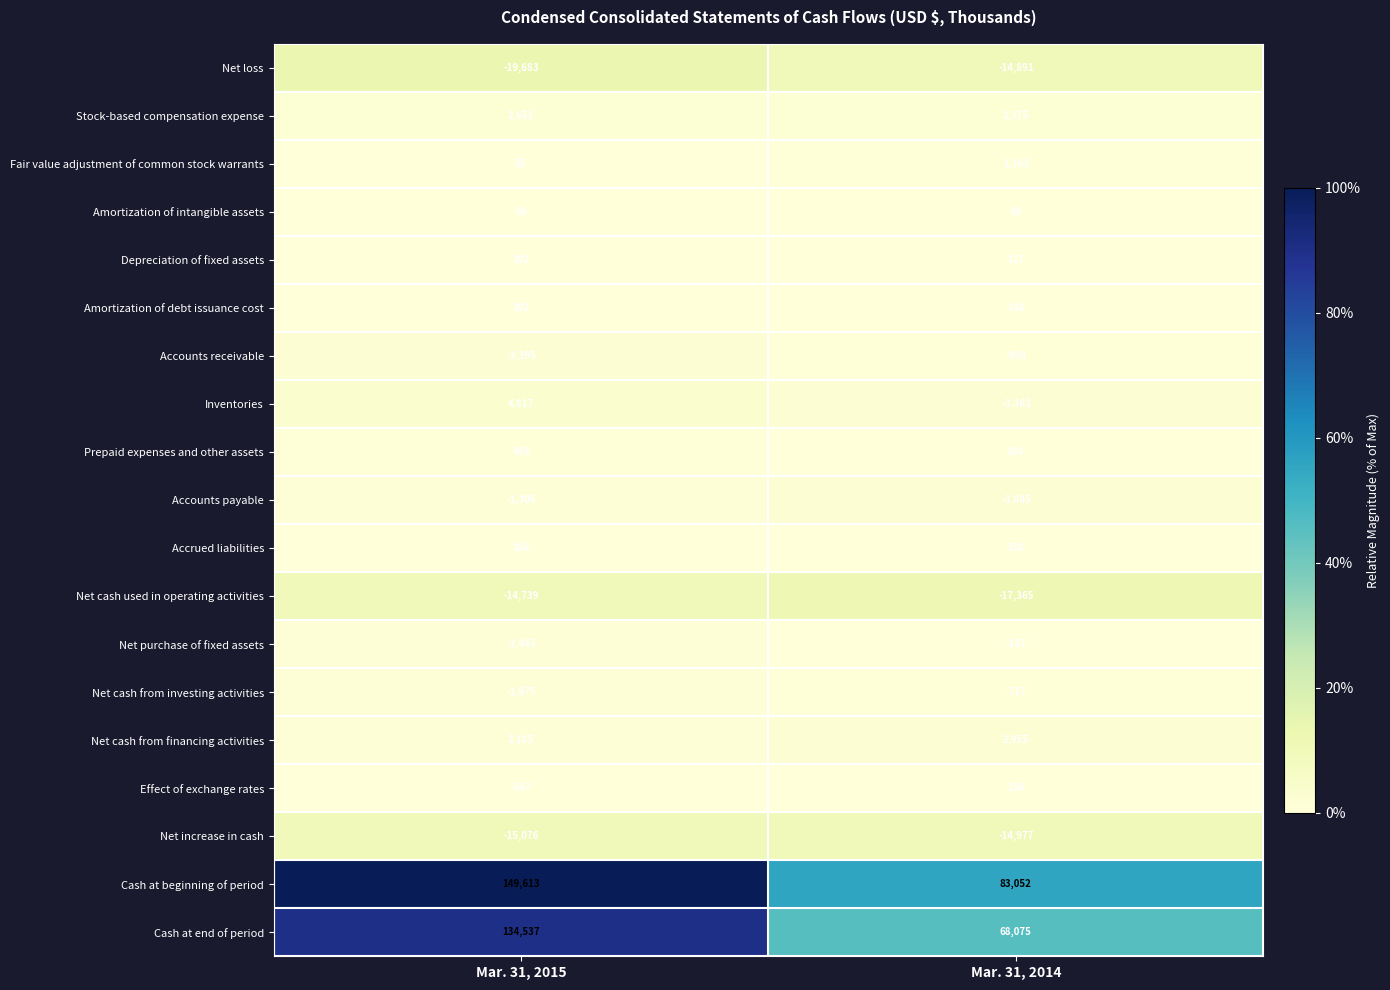

How many distinct data groups are displayed?

19